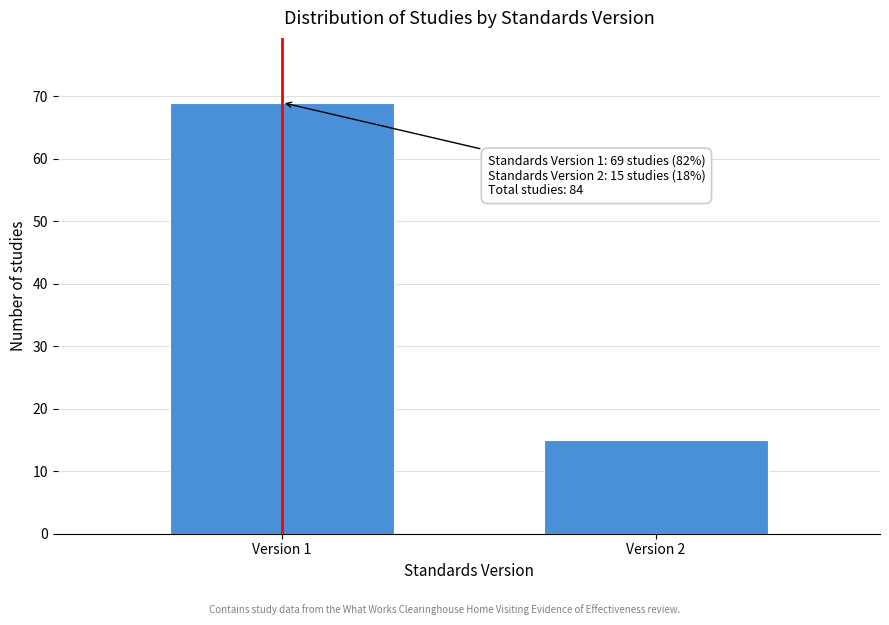

Reading right to left, what are all the values shown in this chart?

15	69